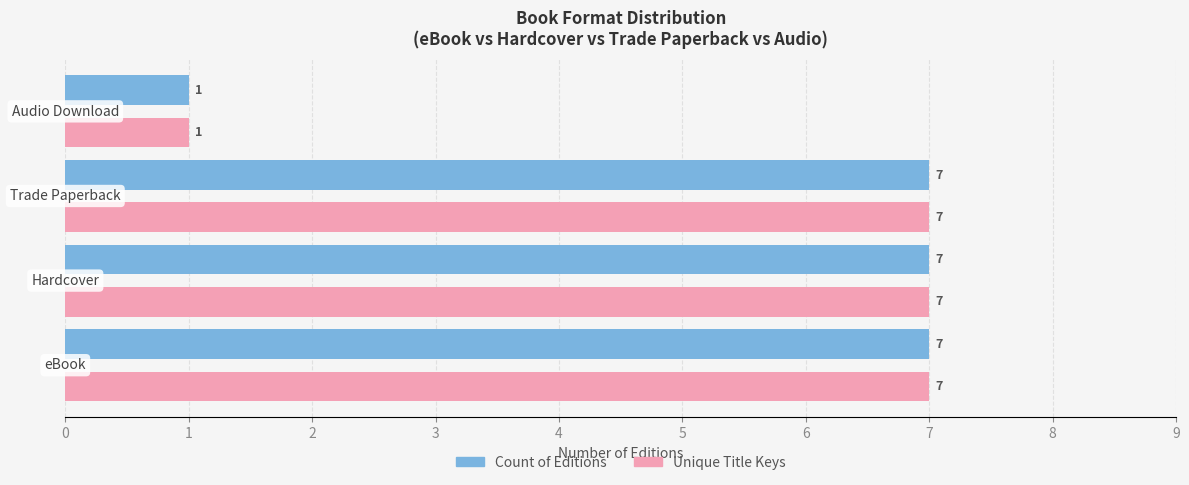

What is the average value of the Unique Title Keys series?

6